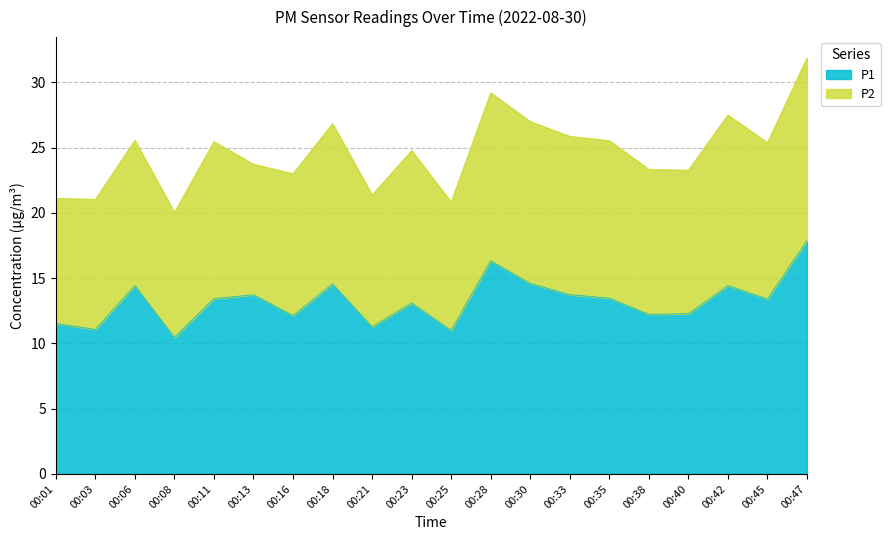

List the labels in order of value, smallest first.

00:08, 00:25, 00:03, 00:21, 00:01, 00:16, 00:38, 00:40, 00:23, 00:45, 00:11, 00:35, 00:13, 00:33, 00:06, 00:42, 00:18, 00:30, 00:28, 00:47